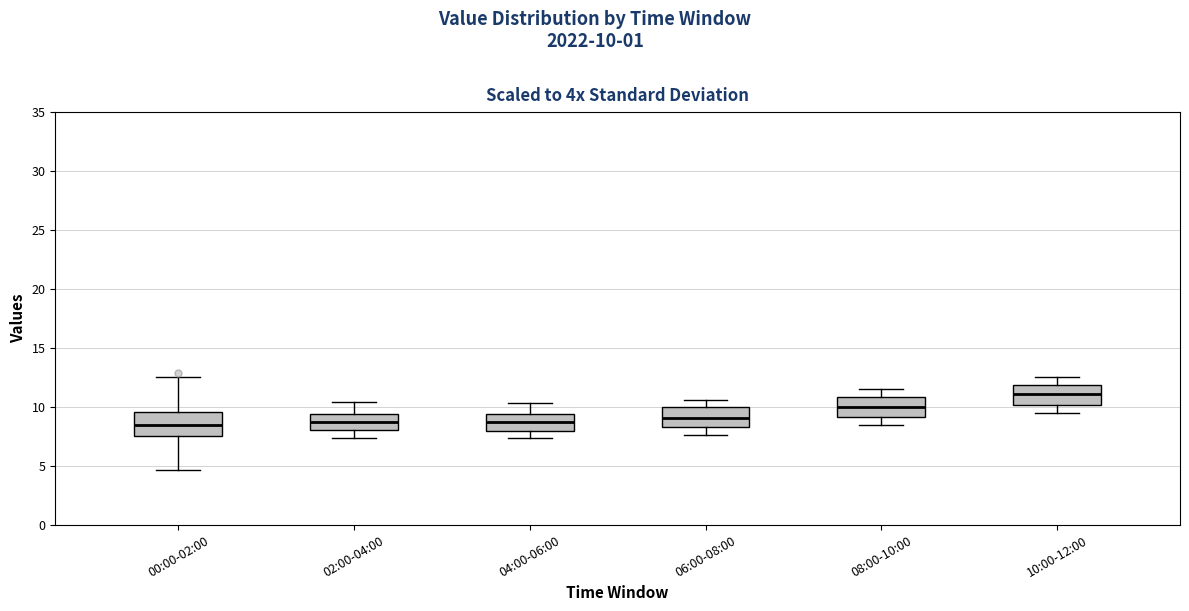

Where does the lower whisker of the box for 00:00-02:00 end on the y-axis? The values are not printed on the chart, so give them approximately, as read against the axis.

4.5